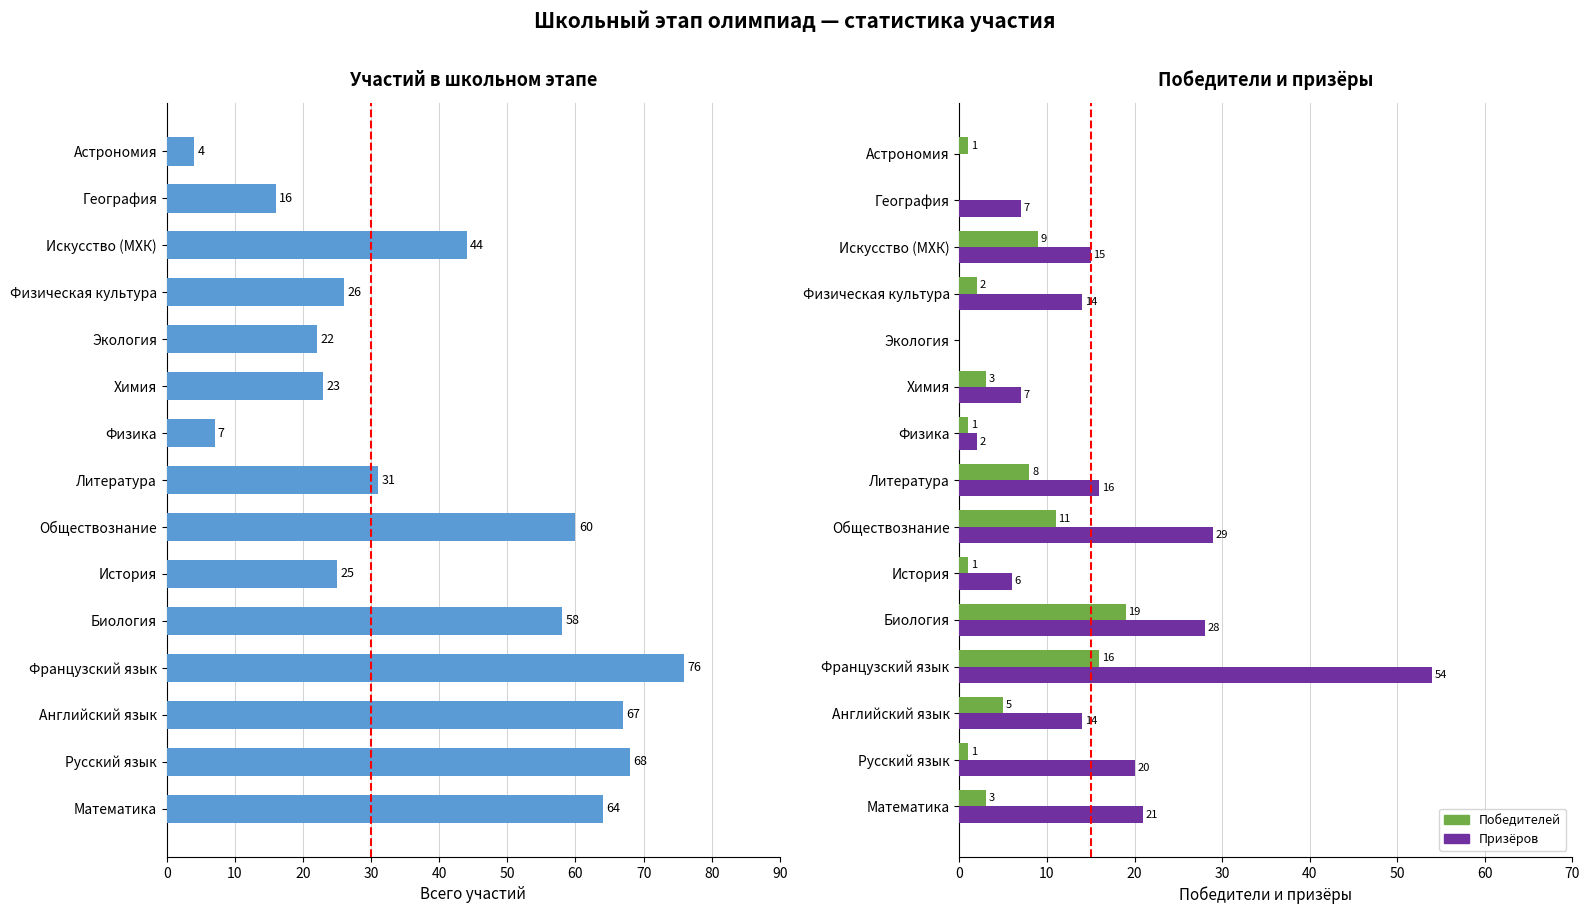

The Победителей series shows 11 at Обществознание. True or false?

True